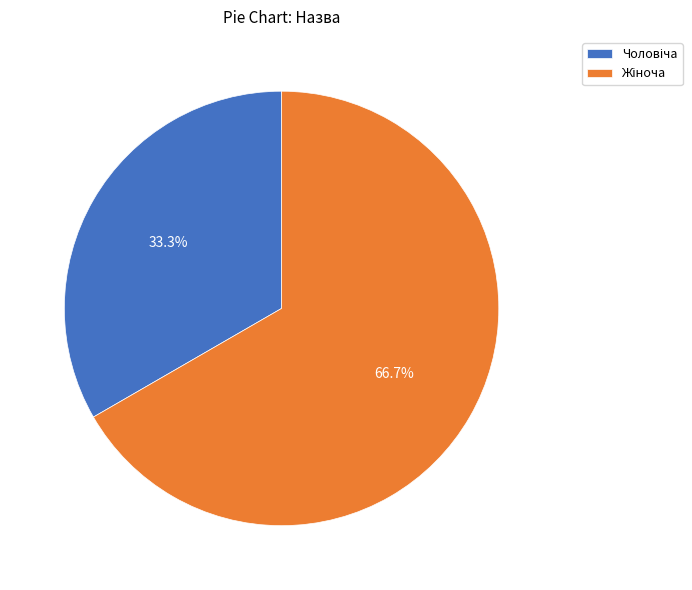

Is there a majority slice in this chart?

Yes